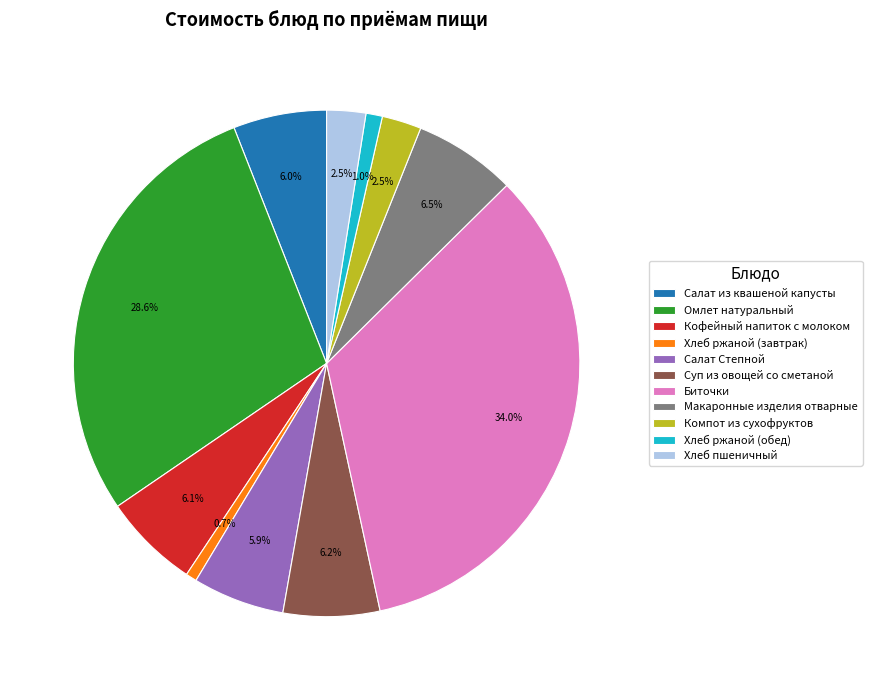

How many segments does this pie chart have?

11